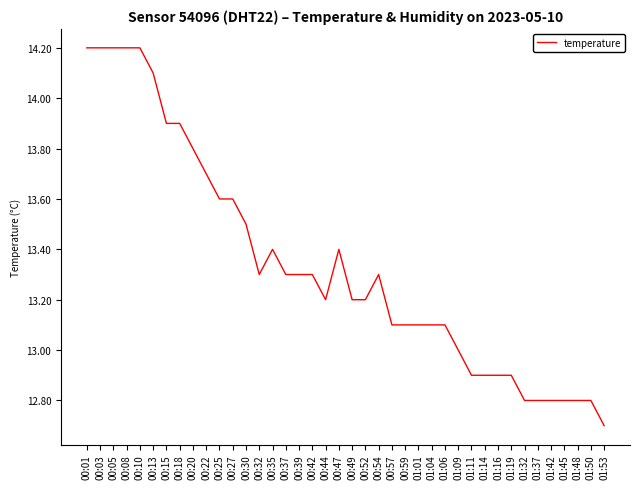

Does the chart display data point markers on the line(s)?

No